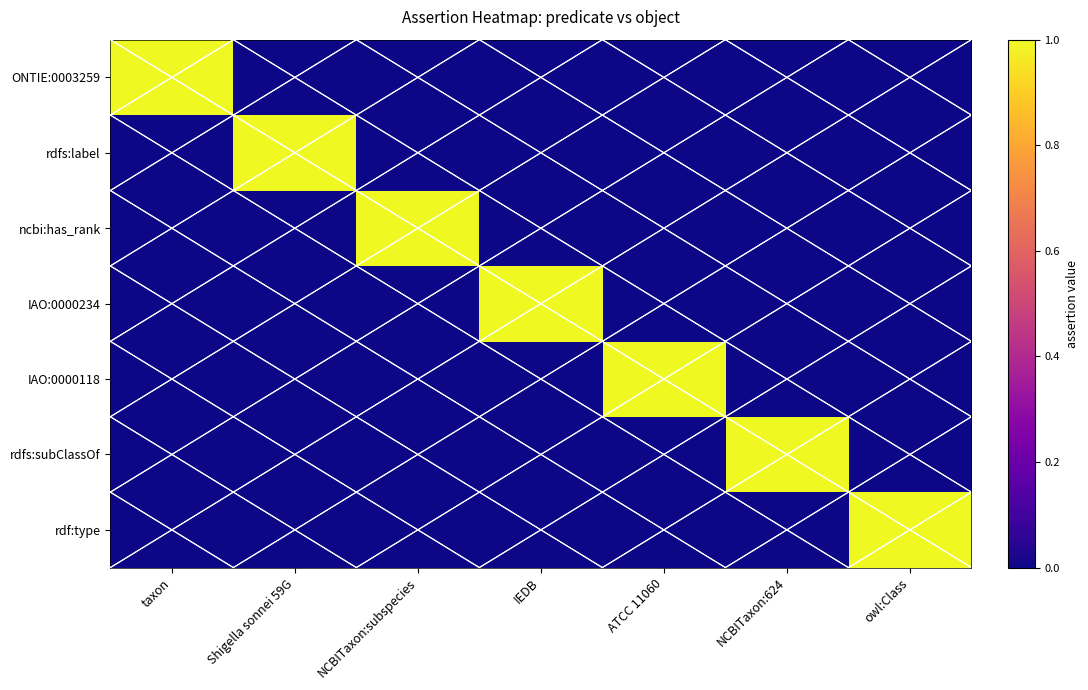

The value of rdfs:subClassOf at IEDB is 0. True or false?

True